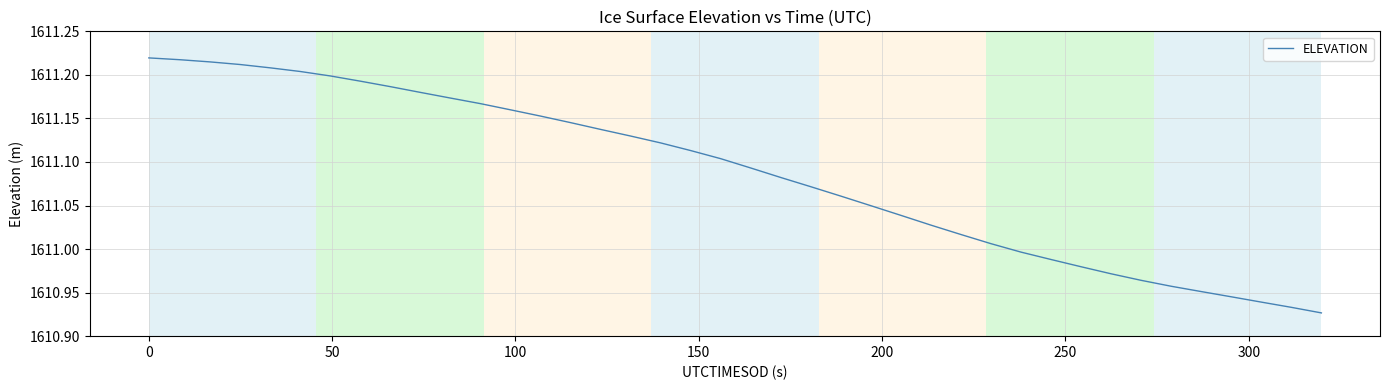

What is the difference between the maximum and minimum values?

0.3